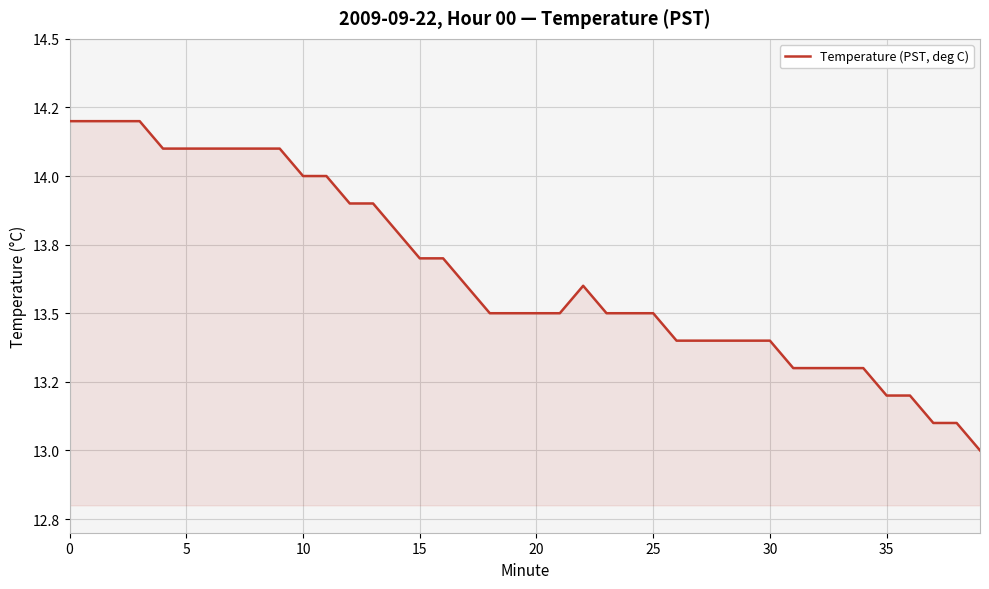

Does the chart have visible grid lines?

Yes